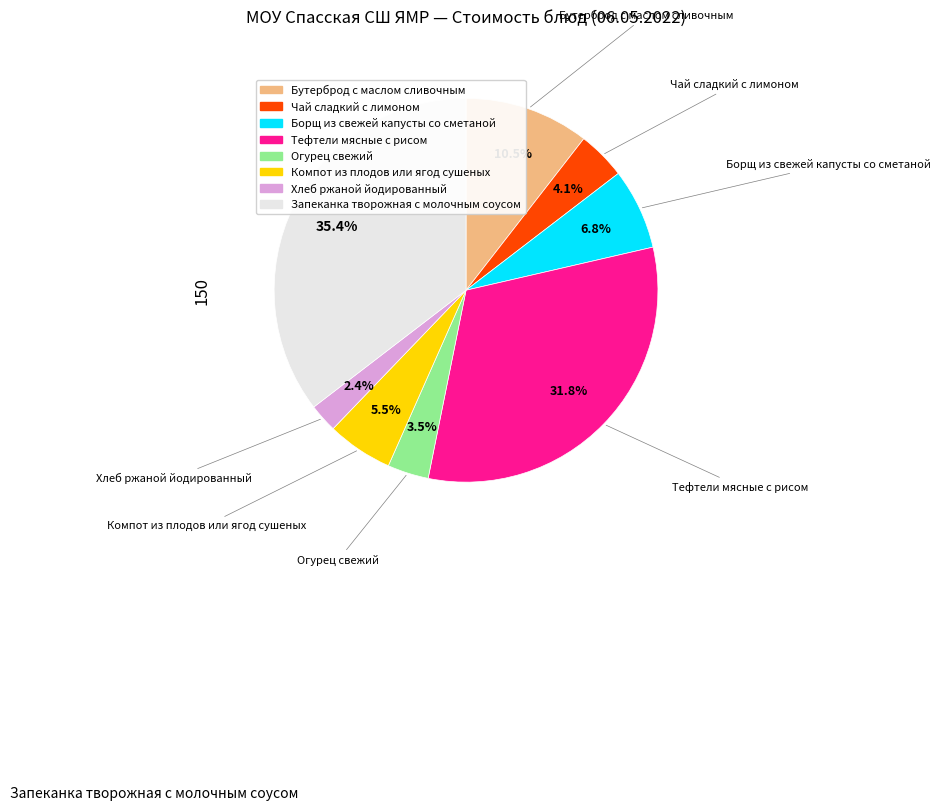

Is there a majority slice in this chart?

No